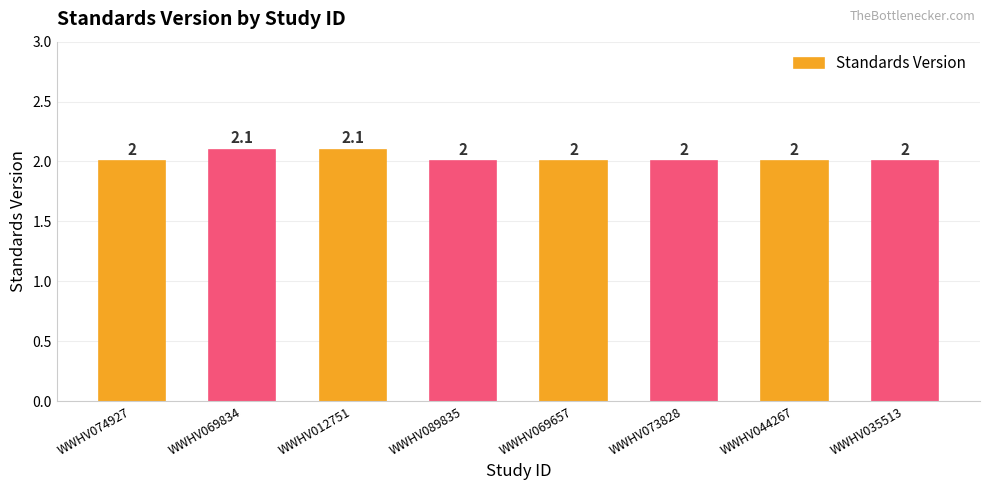

What is the value of the 8th bar from the left?

2.0